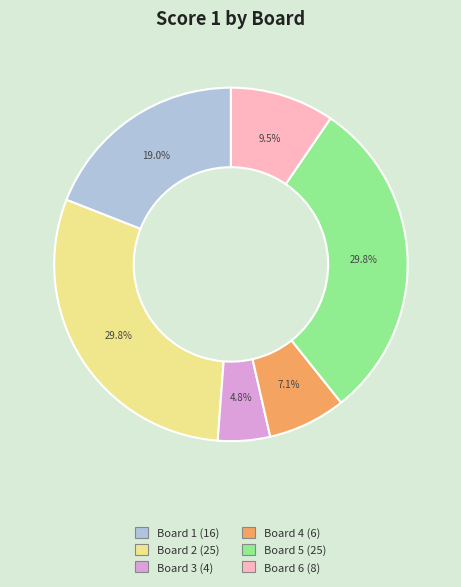

Does any single category account for the majority?

No